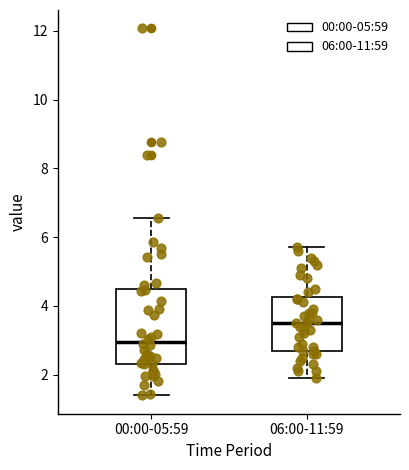

Which box's median line is the lowest?

00:00-05:59